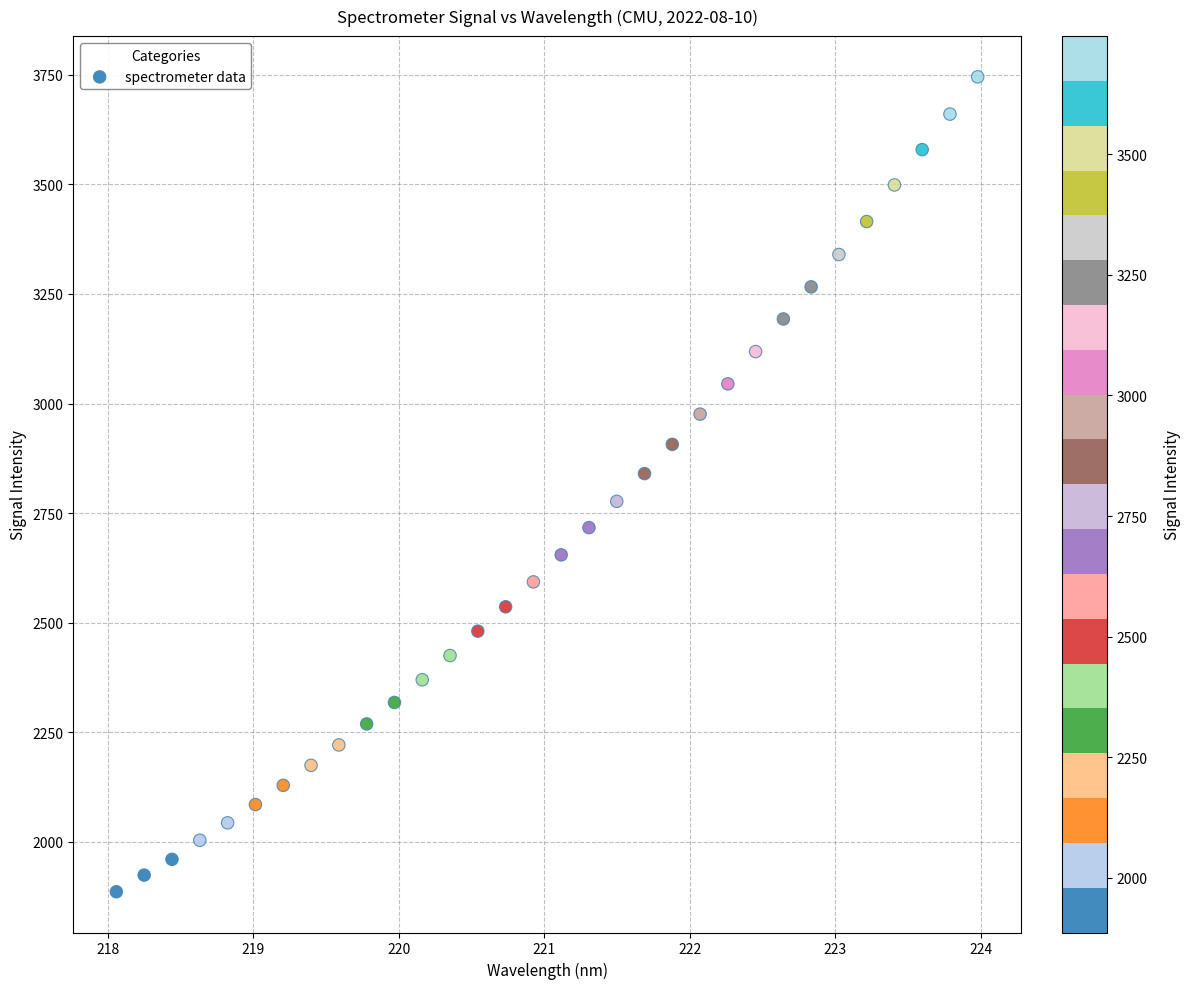

What is the range of X values (max minus min)?

5.9